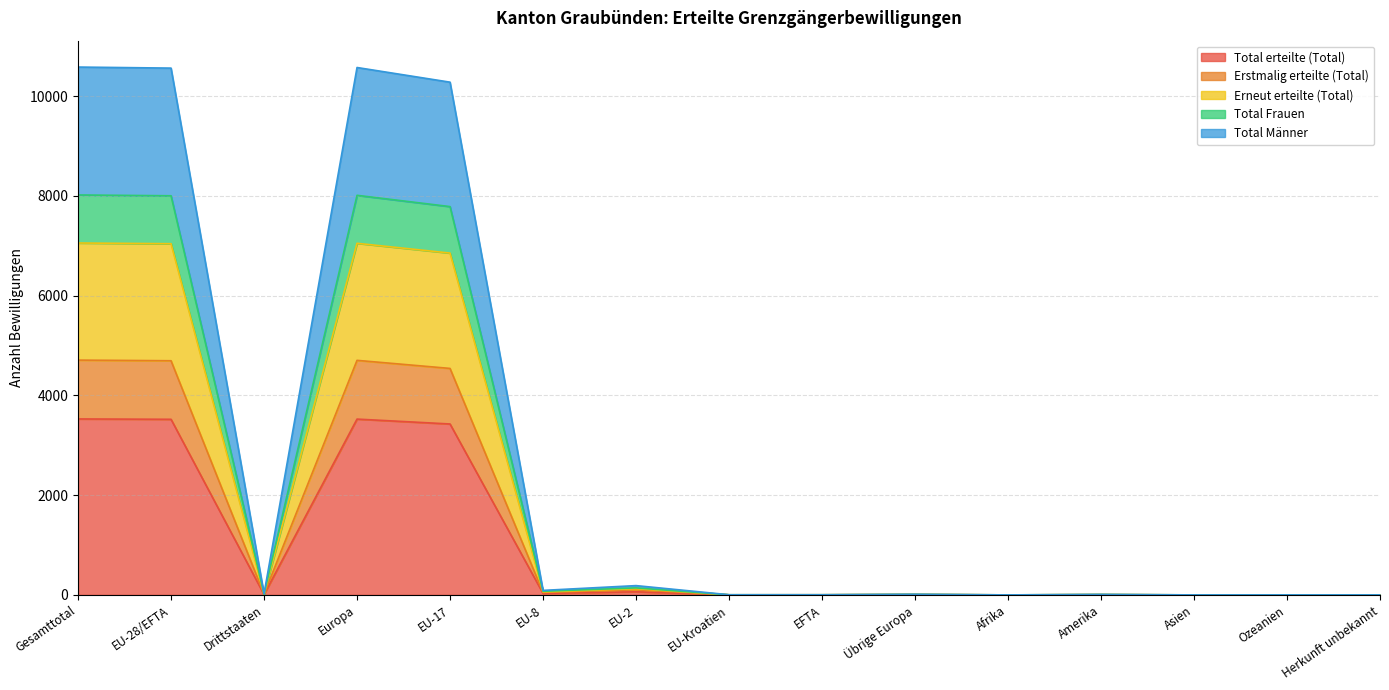

At which label does Total Frauen first exceed 9?

Gesamttotal